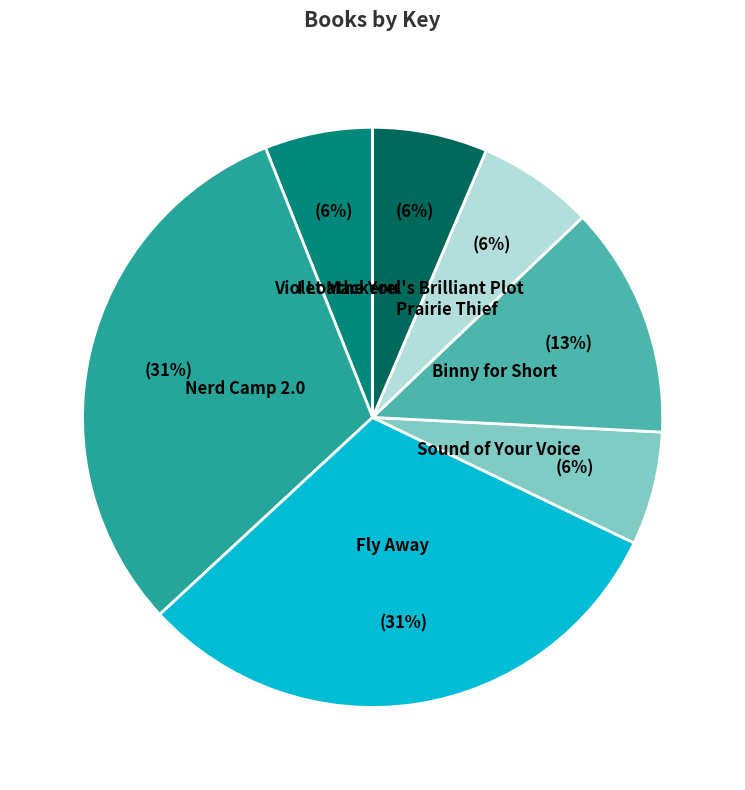

To the nearest percent, what is the average slice percentage?

14%